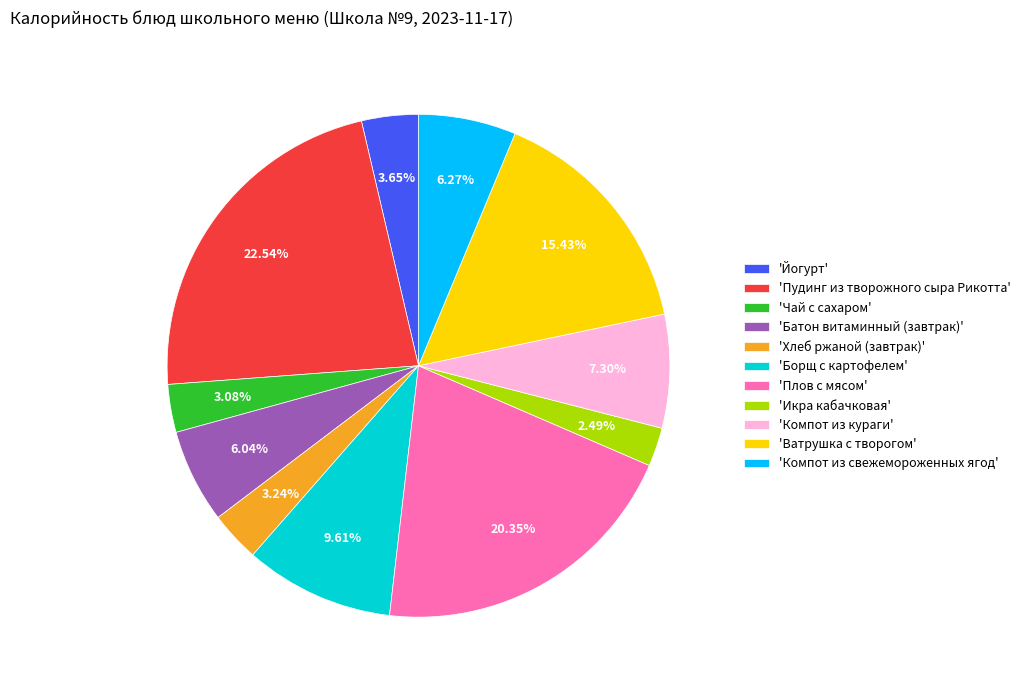

Do 'Хлеб ржаной (завтрак)' and 'Компот из свежемороженных ягод' together represent more than half of the pie?

No